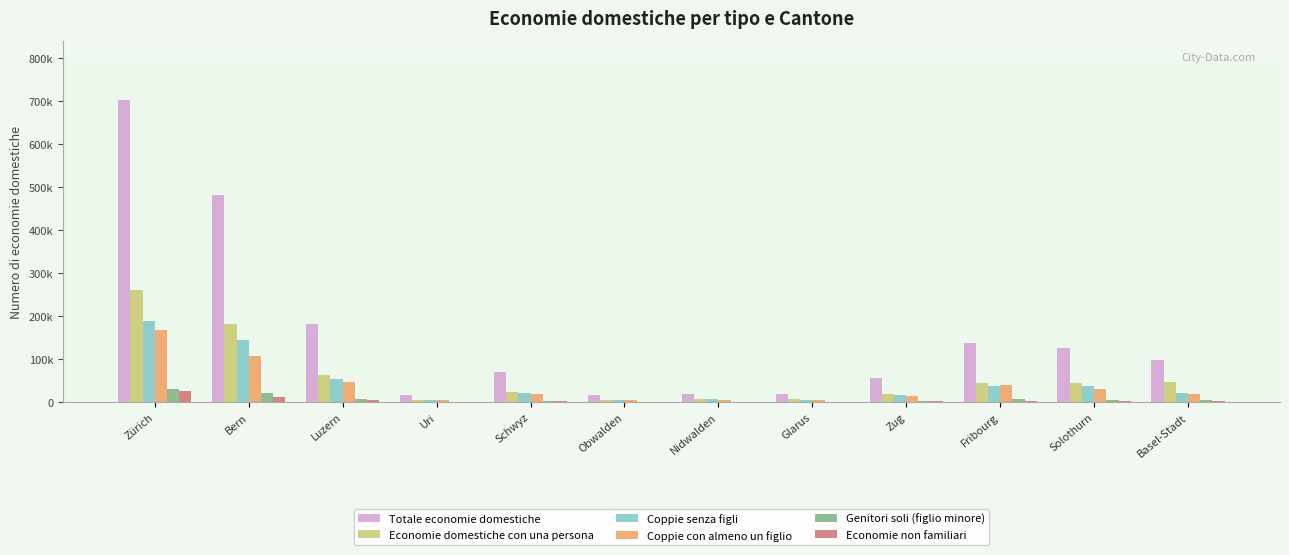

At which category does the chart reach its minimum across all series?

Glarus